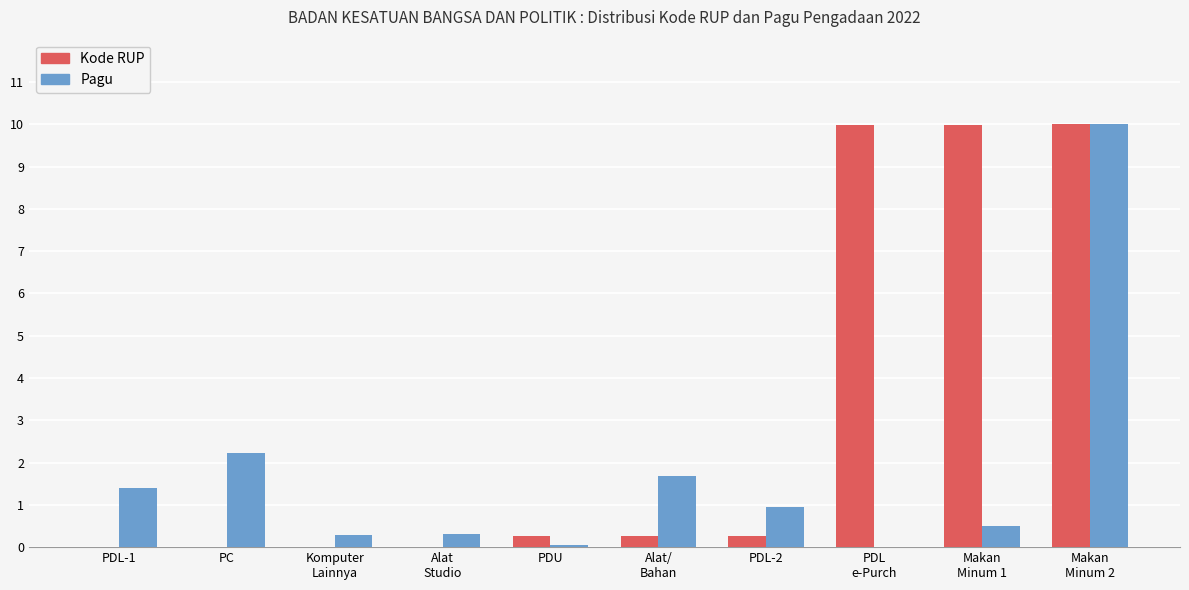

What is the average value of the Kode RUP series?

3.1